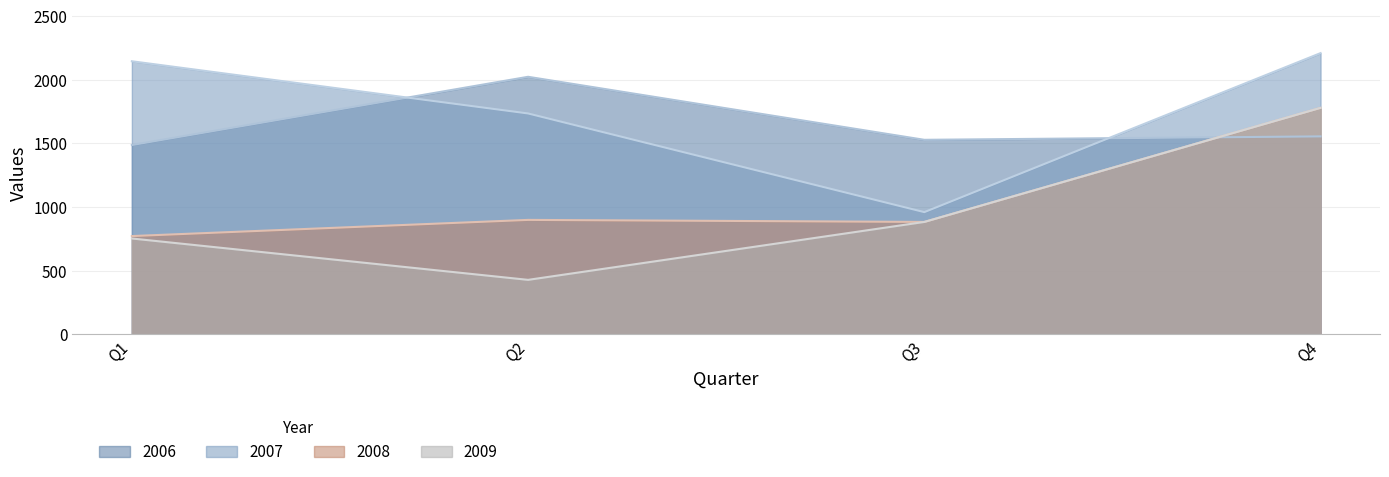

Reading left to right, what are all the values shown in this chart?

2006: 1487	2023	1528	1555
2007: 2145	1735	960	2209
2008: 772	899	883	1779
2009: 753	428	883	1779